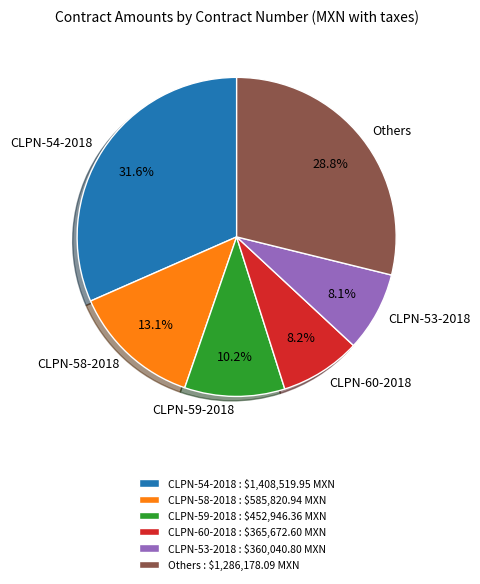

Approximately how many times larger is the value at CLPN-58-2018 compared to CLPN-53-2018?

1.6